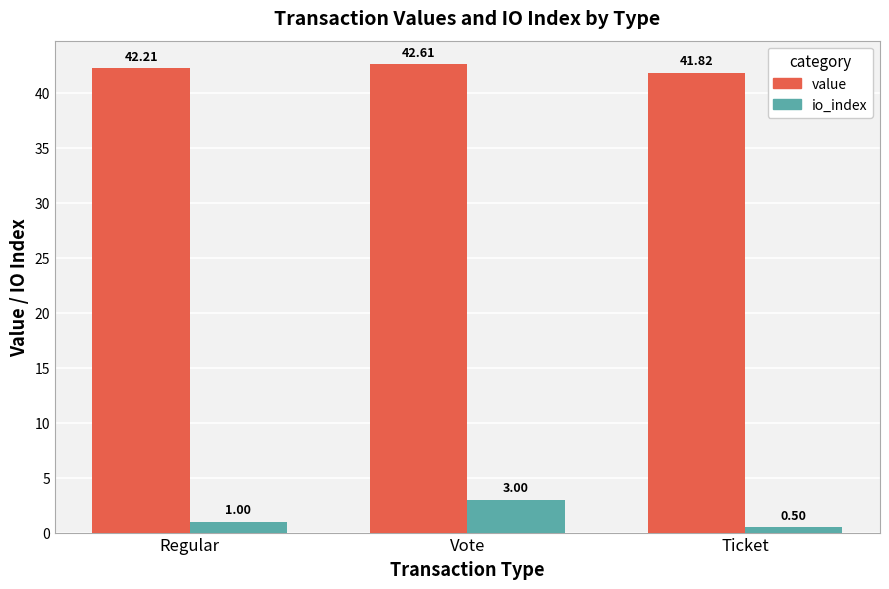

Rank the categories by value value from lowest to highest.

Ticket, Regular, Vote